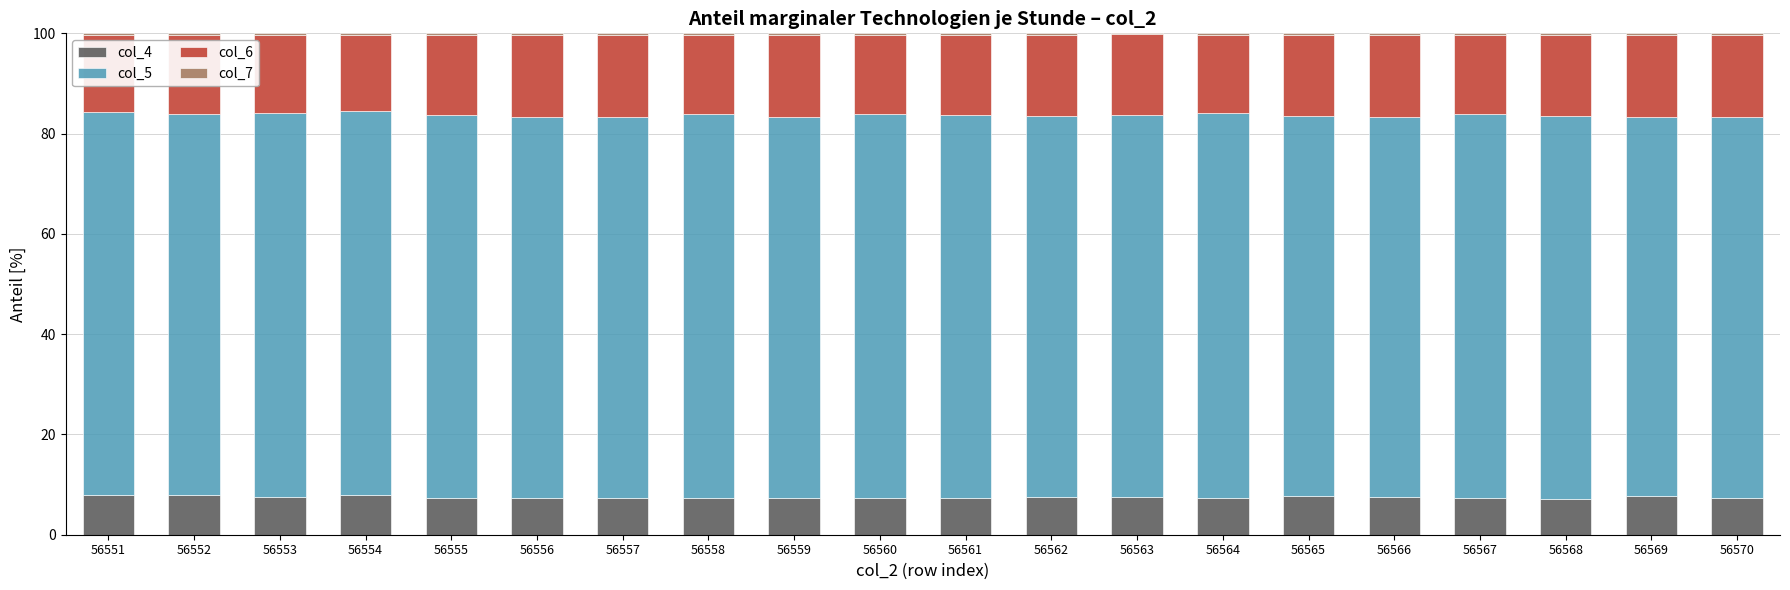

Is it true that col_4 equals 7.4 at 56557?

True